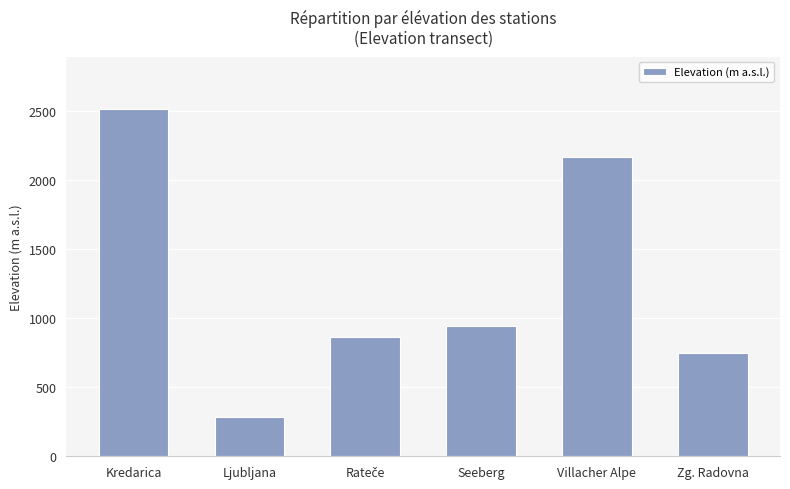

Count the number of categories in the chart.

6